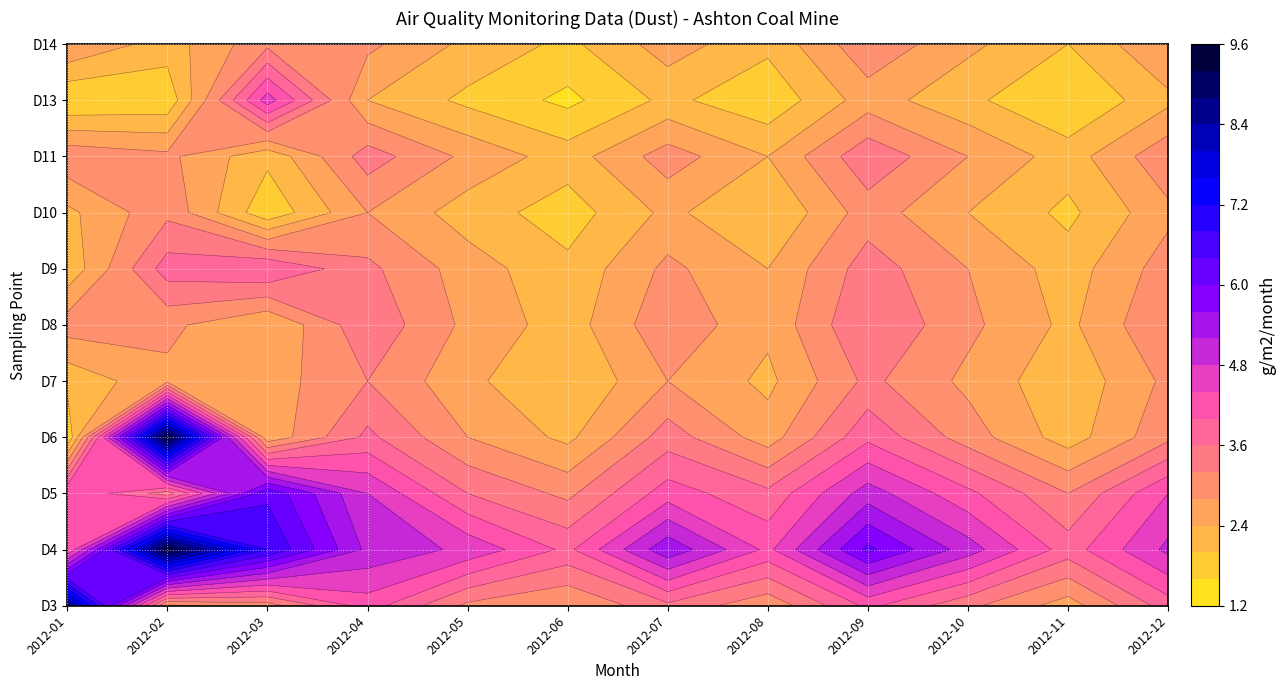

How many data points does each series have?

12